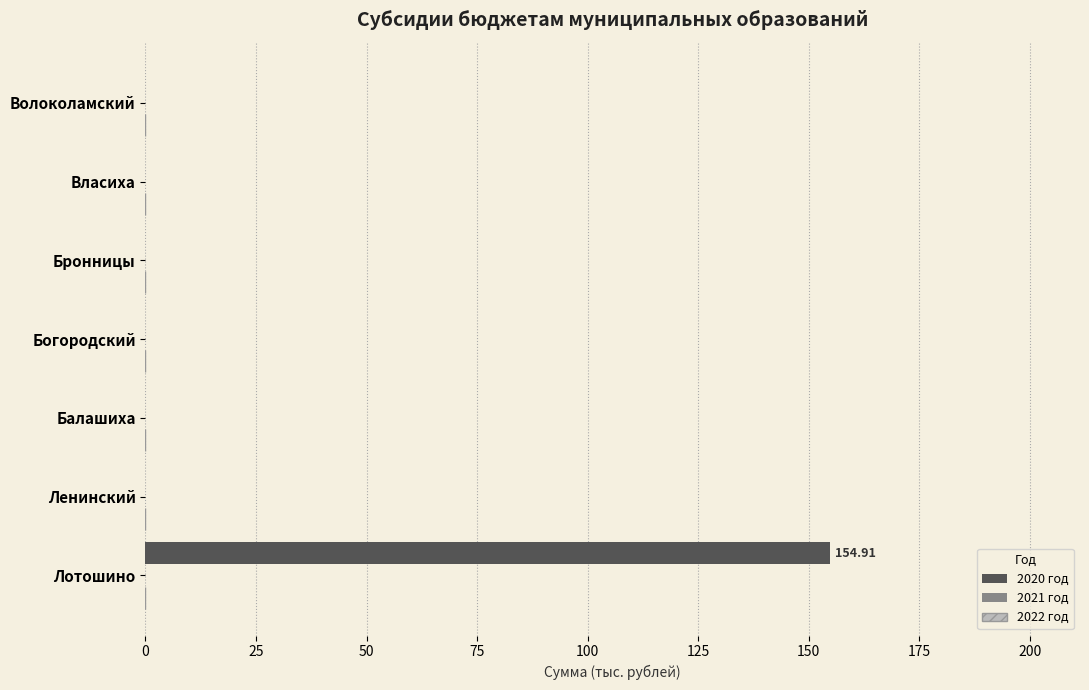

What is the sum of all values?

154.9